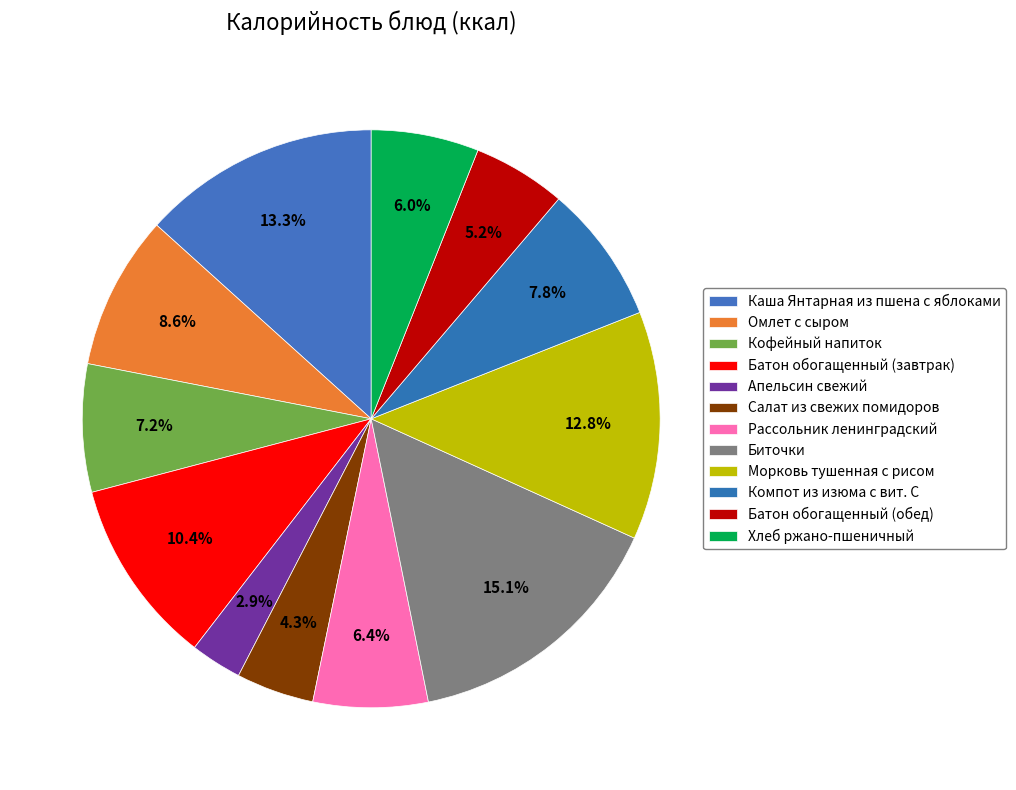

How many slices are in this pie chart?

12